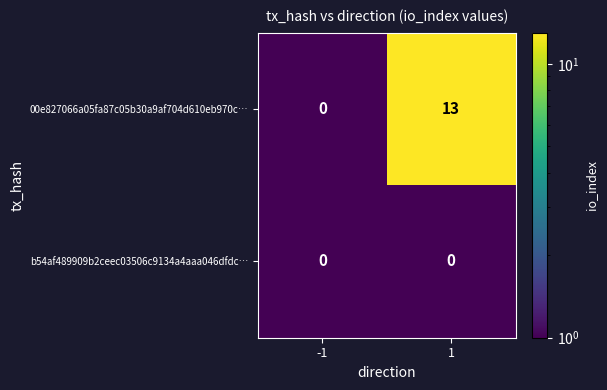

List the series in order of their overall mean, highest first.

00e827066a05fa87c05b30a9af704d610eb970c…, b54af489909b2ceec03506c9134a4aaa046dfdc…